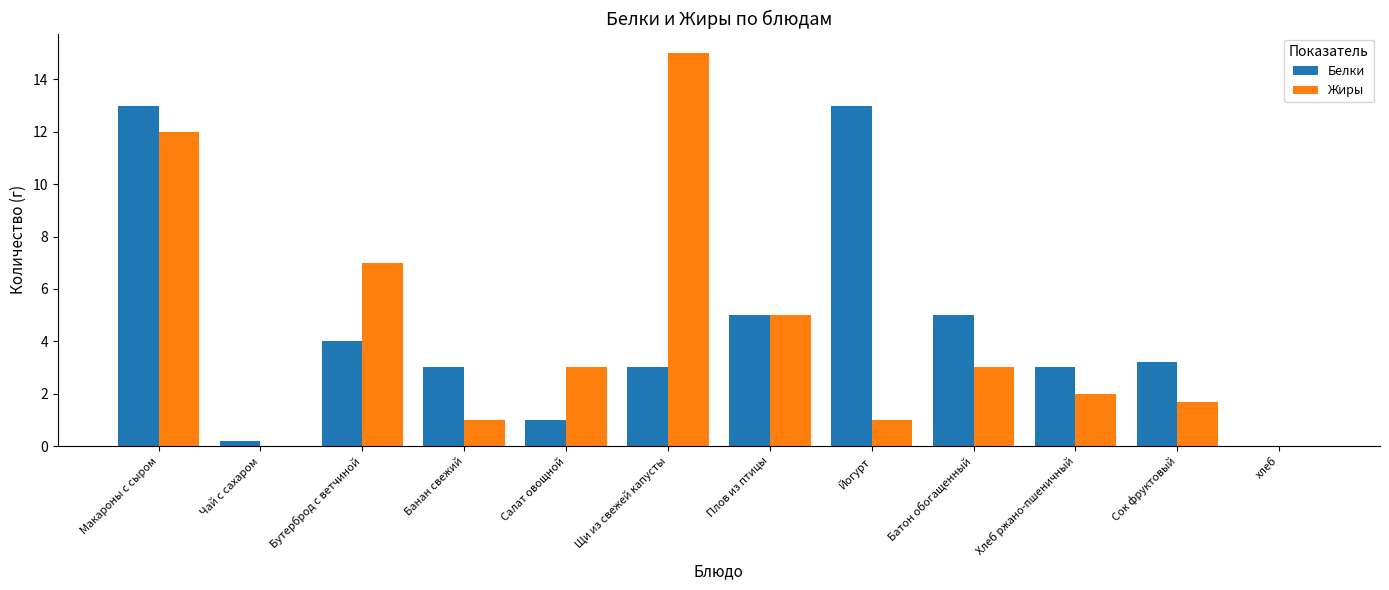

What is the sum of the Жиры values at Салат овощной and Щи из свежей капусты?

18.0